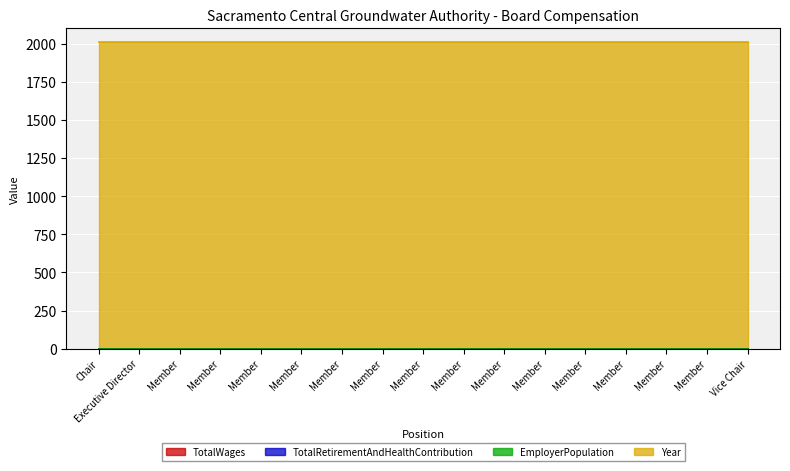

Is it true that EmployerPopulation equals 0 at Member?

True